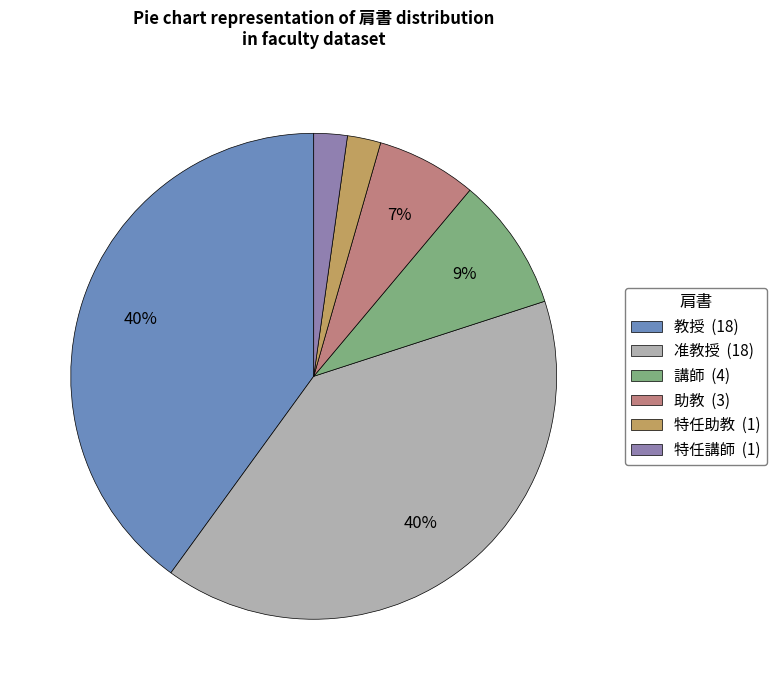

Between 特任助教 (1) and 助教 (3), which is larger?

助教 (3)